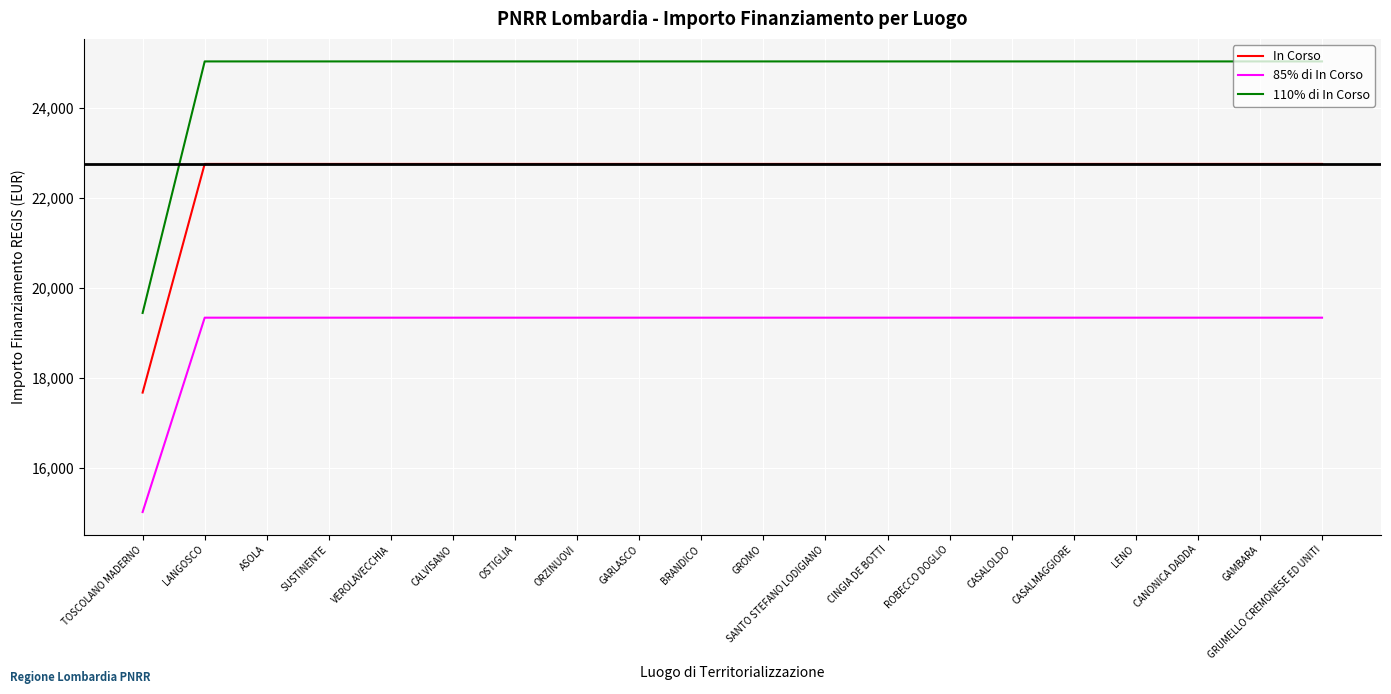

Which series has the widest spread of values?

110% di In Corso